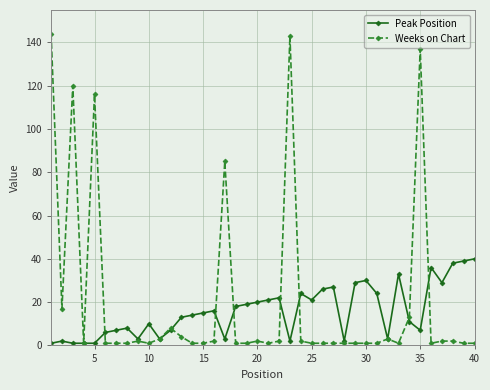

What is the value of the Weeks on Chart point at the 27th from the left?

1